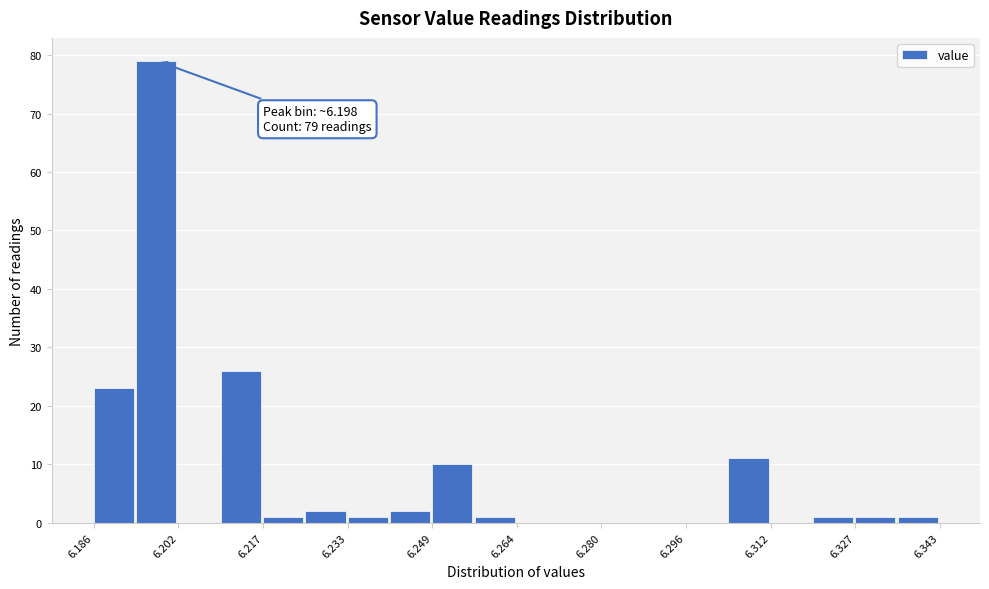

Around what value on the x-axis is the tallest bar? Give the approximate position of its centre, as read against the axis.

6.198